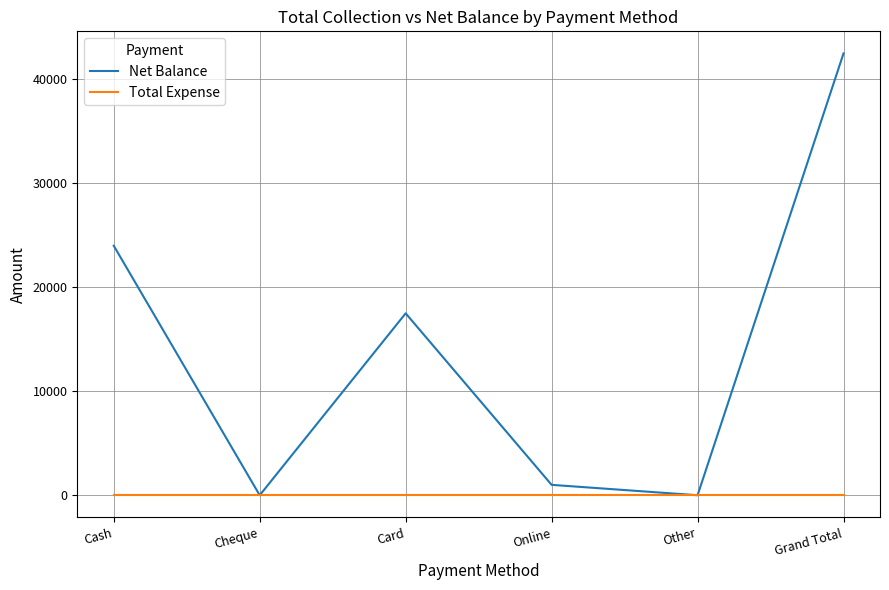

At which category is the sum across all series the highest?

Grand Total